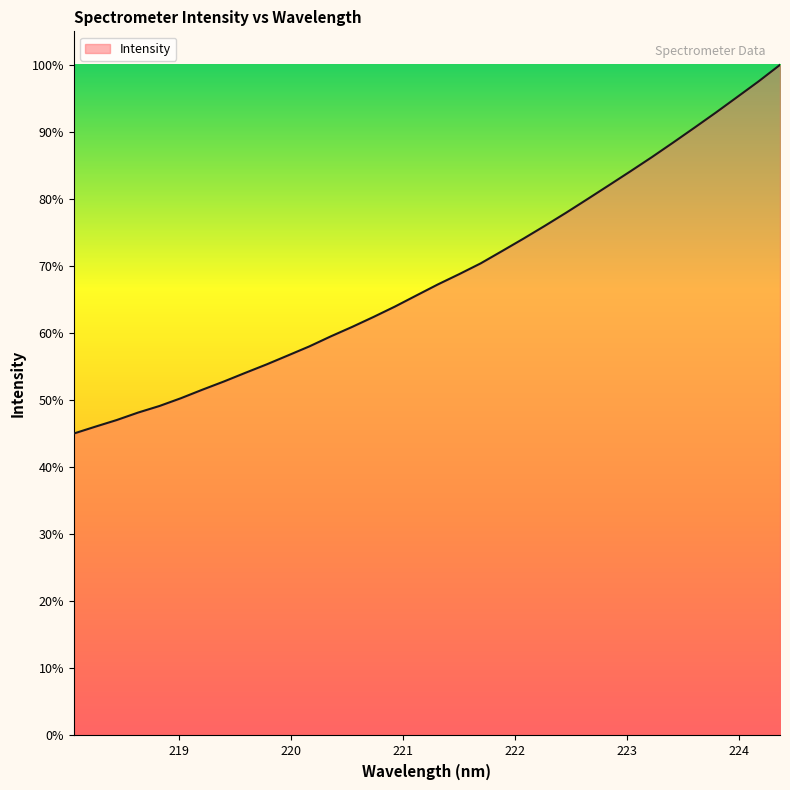

How many series are shown in this chart?

1